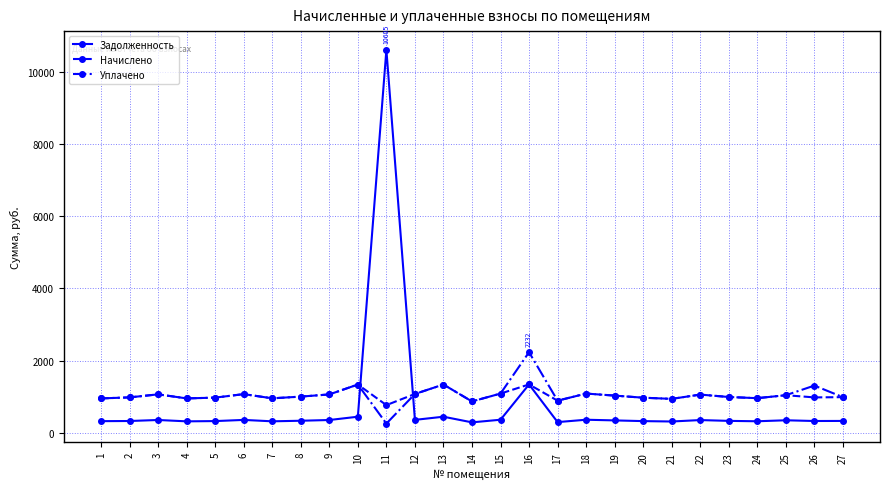

Where do Задолженность and Уплачено first cross each other?

10 and 11